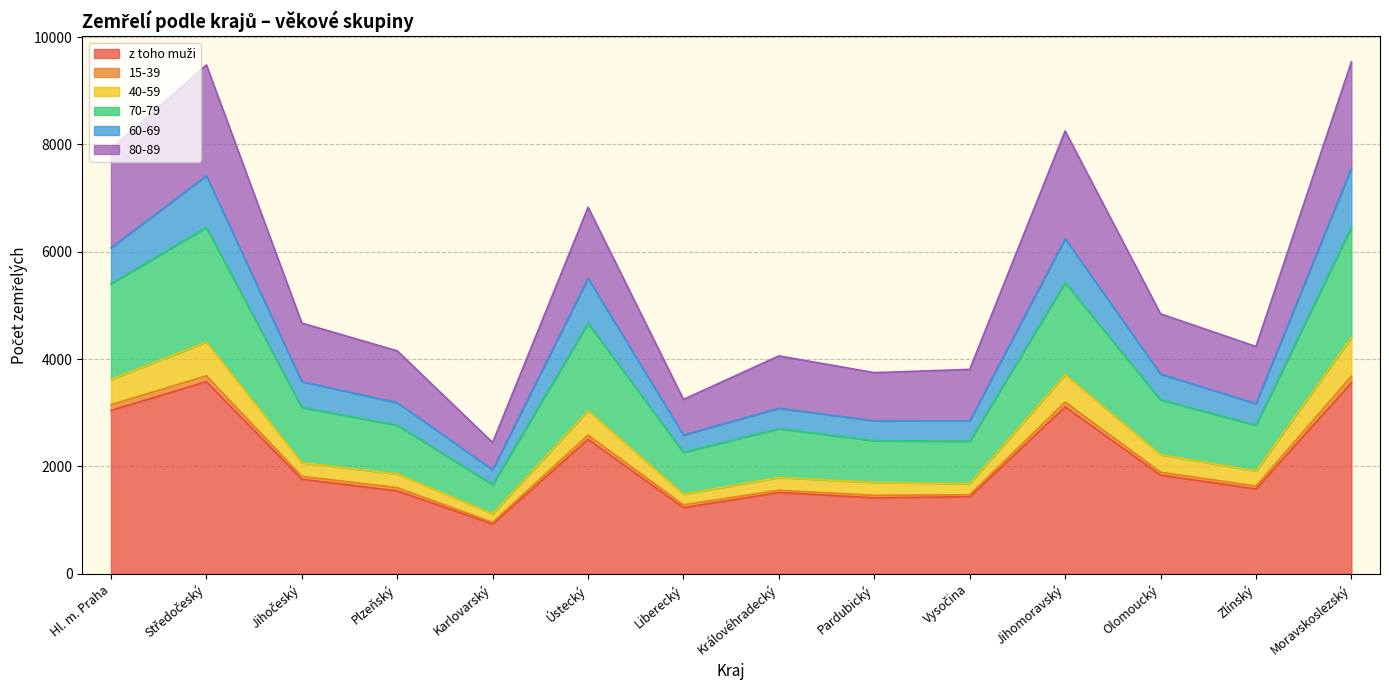

Does the chart display data point markers on the line(s)?

No